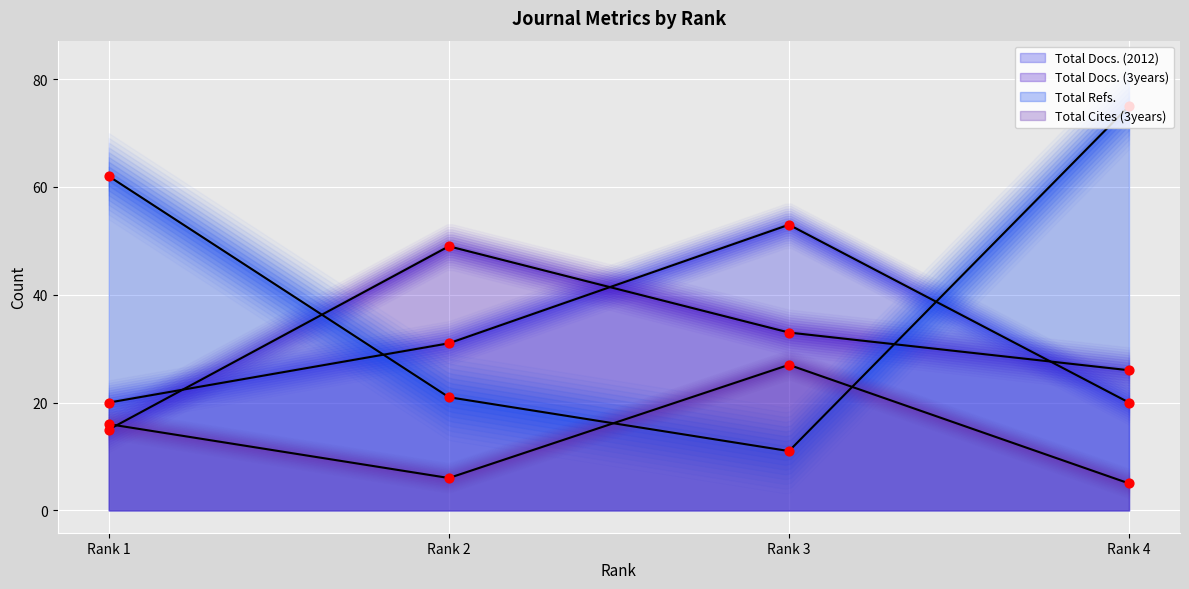

Which series has the widest spread of Y values?

Total Refs.